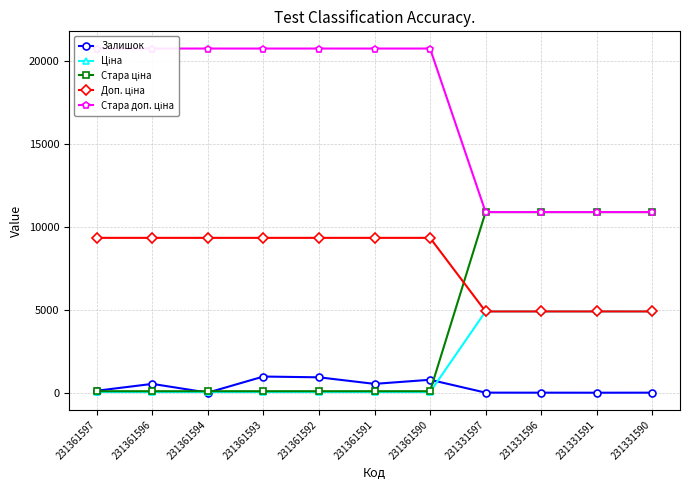

True or false: Стара доп. ціна and Стара ціна intersect in this chart.

False